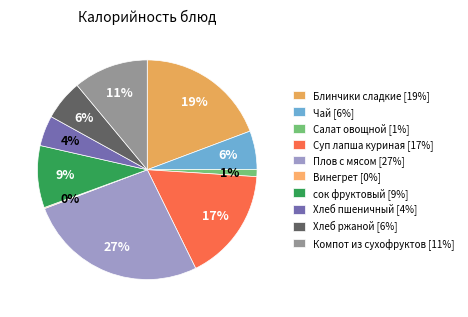

Is it true that Хлеб пшеничный is 13% of the pie?

False